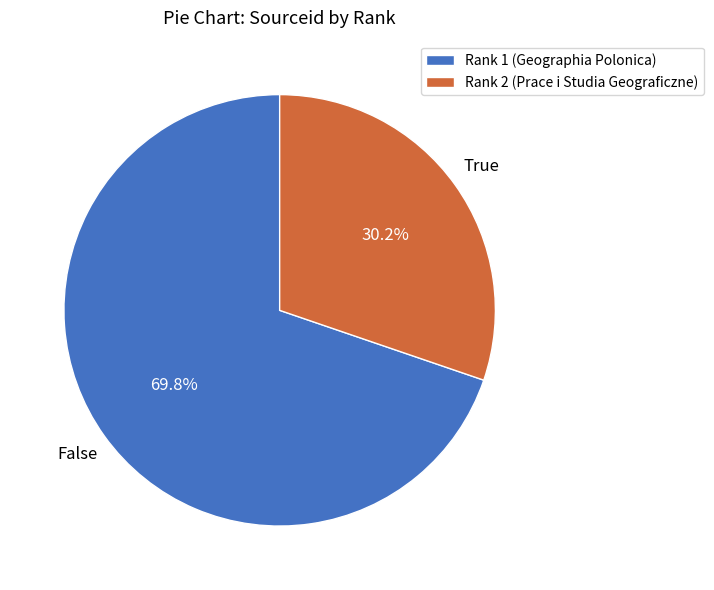

Approximately how many times larger is the value at Rank 1 (Geographia Polonica) compared to Rank 2 (Prace i Studia Geograficzne)?

2.3